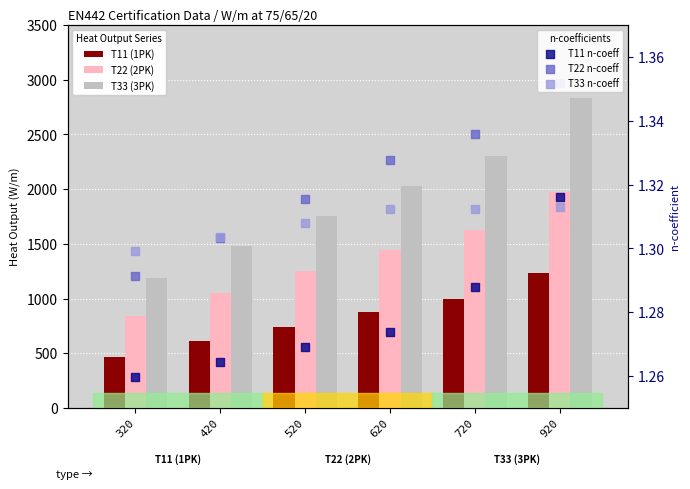

At how many categories does at least one series exceed 2271?

2